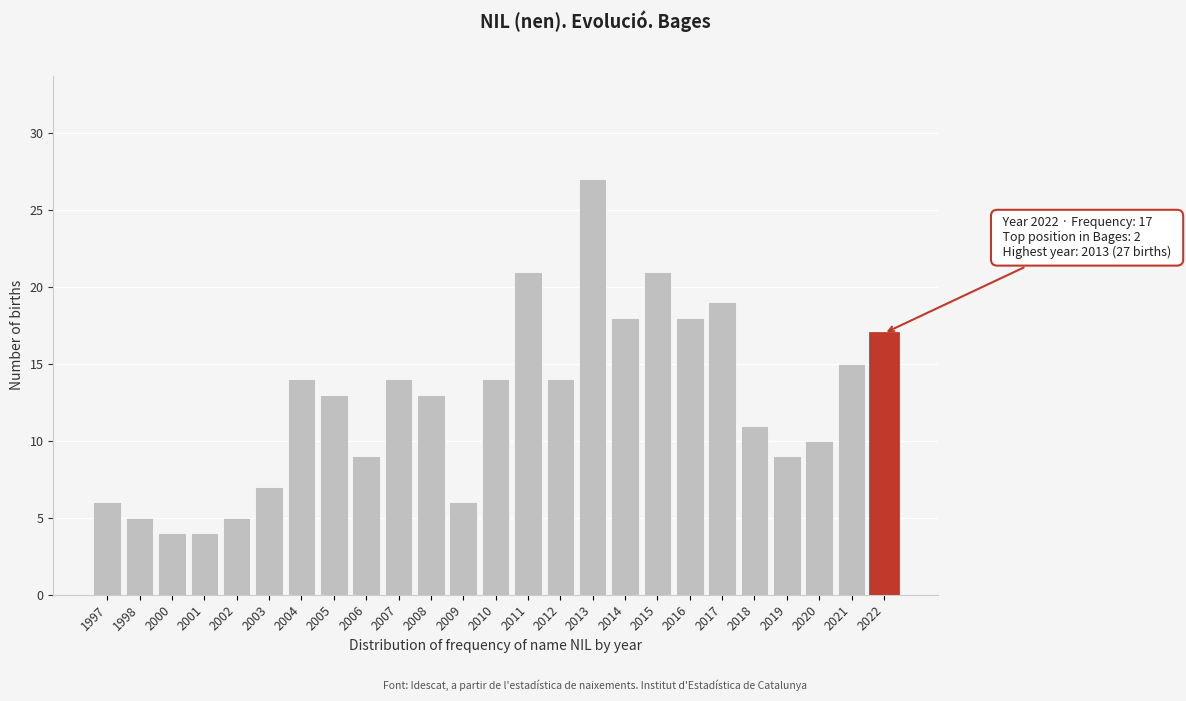

Reading left to right, what are all the values shown in this chart?

6	5	4	4	5	7	14	13	9	14	13	6	14	21	14	27	18	21	18	19	11	9	10	15	17